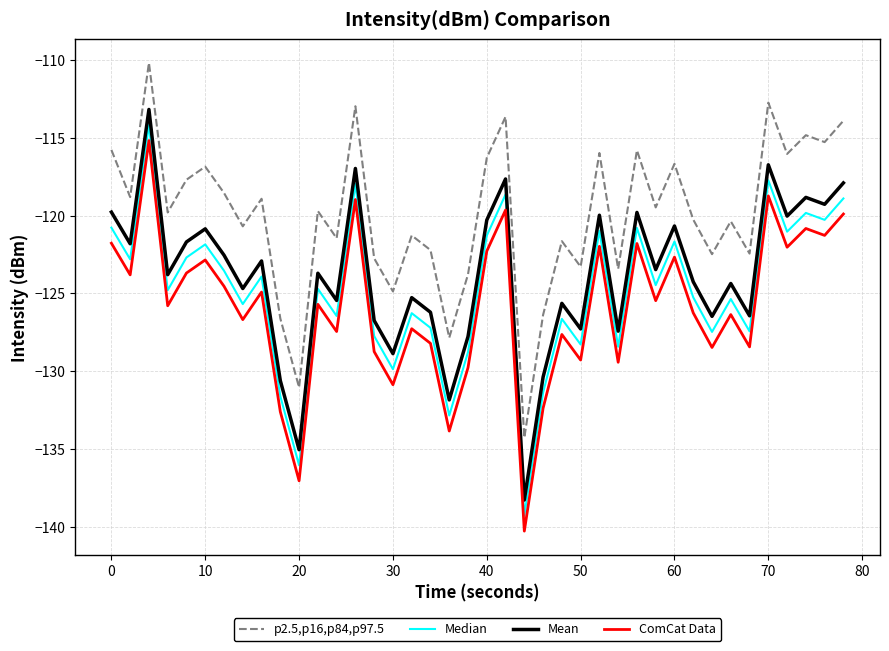

Rank the series by their average value, from lowest to highest.

ComCat Data, Median, Mean, p2.5,p16,p84,p97.5